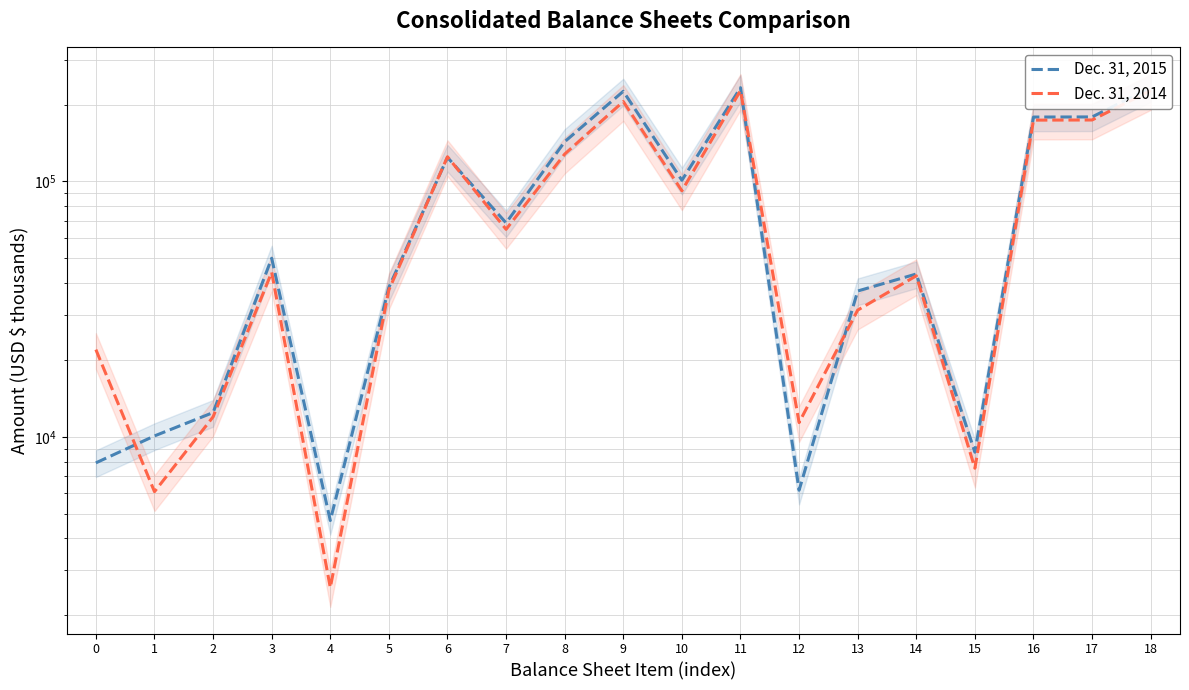

The value of Dec. 31, 2015 at 7 is 29451. True or false?

False